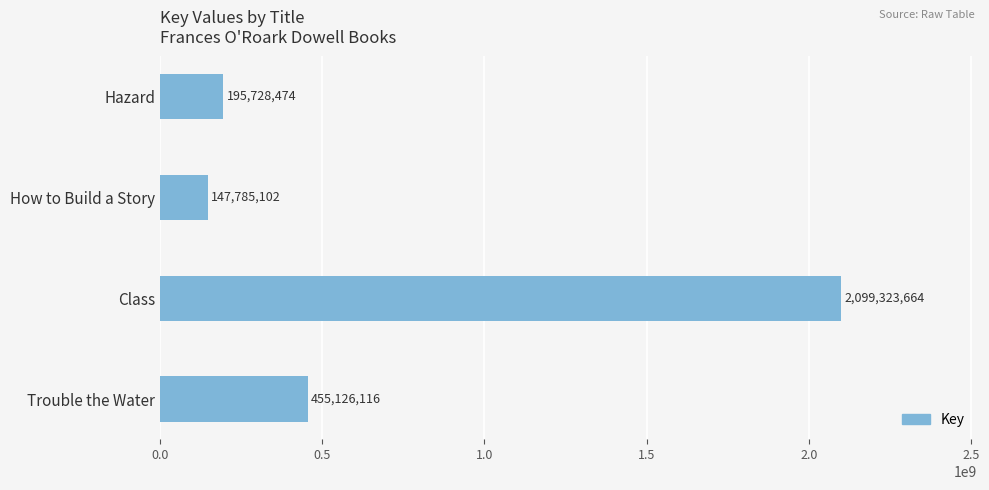

What is the minimum value shown in the chart?

147785102